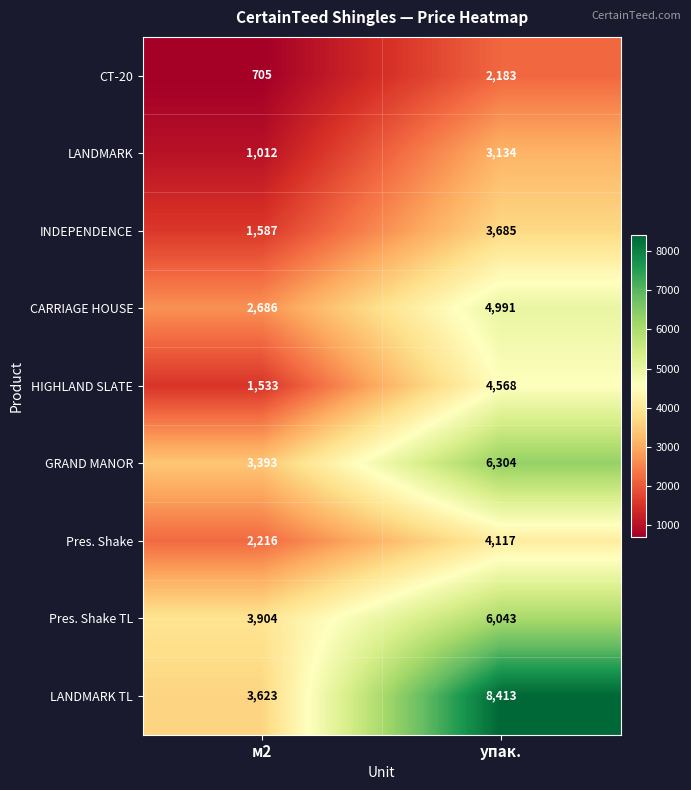

What is the highest value of the Pres. Shake TL series?

6043